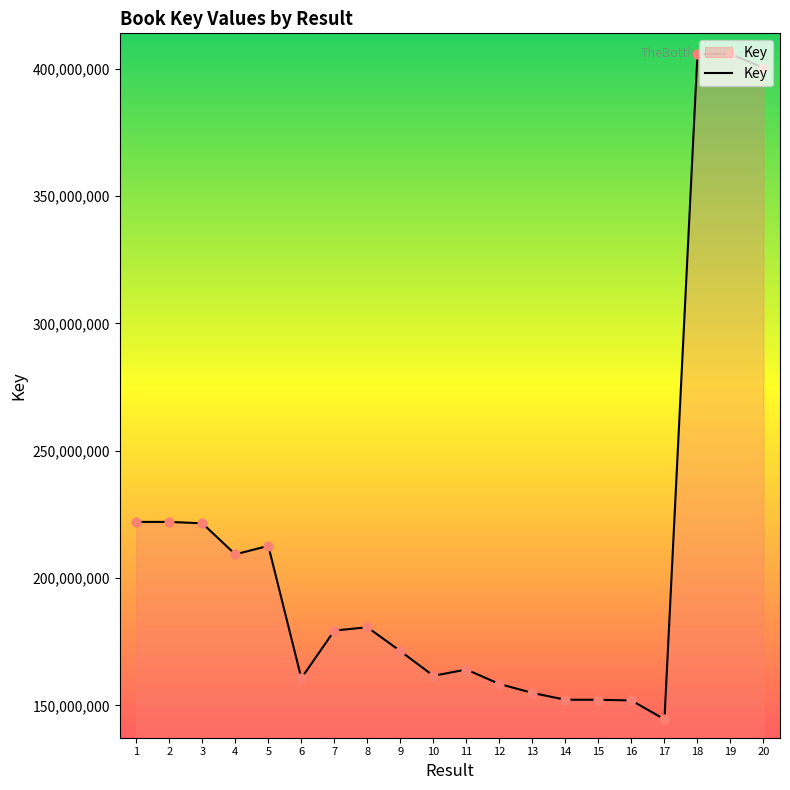

What is the change in value from 17 to 20?

+255776431